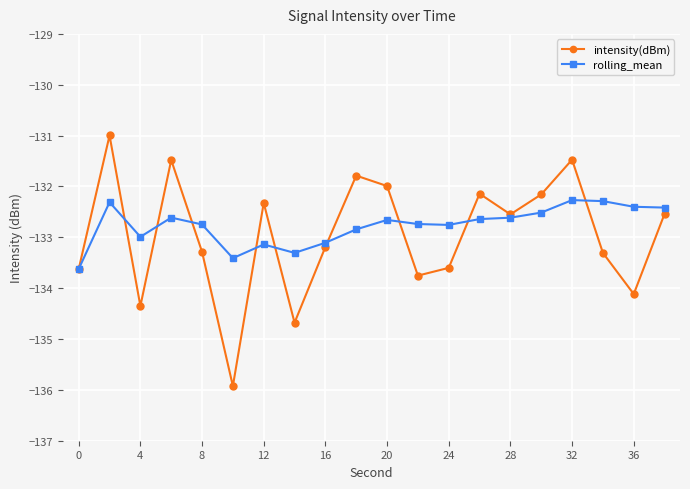

What is the value of the intensity(dBm) point at the 4th from the left?

-131.5